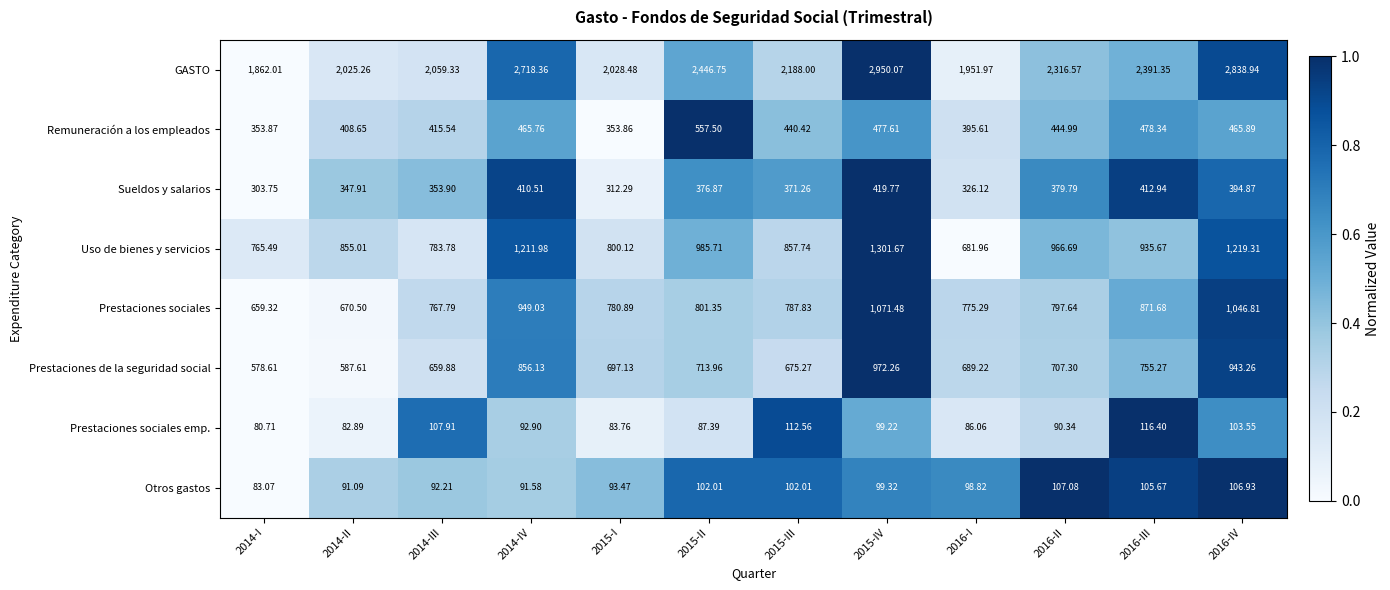

Which series has the widest spread of values?

GASTO